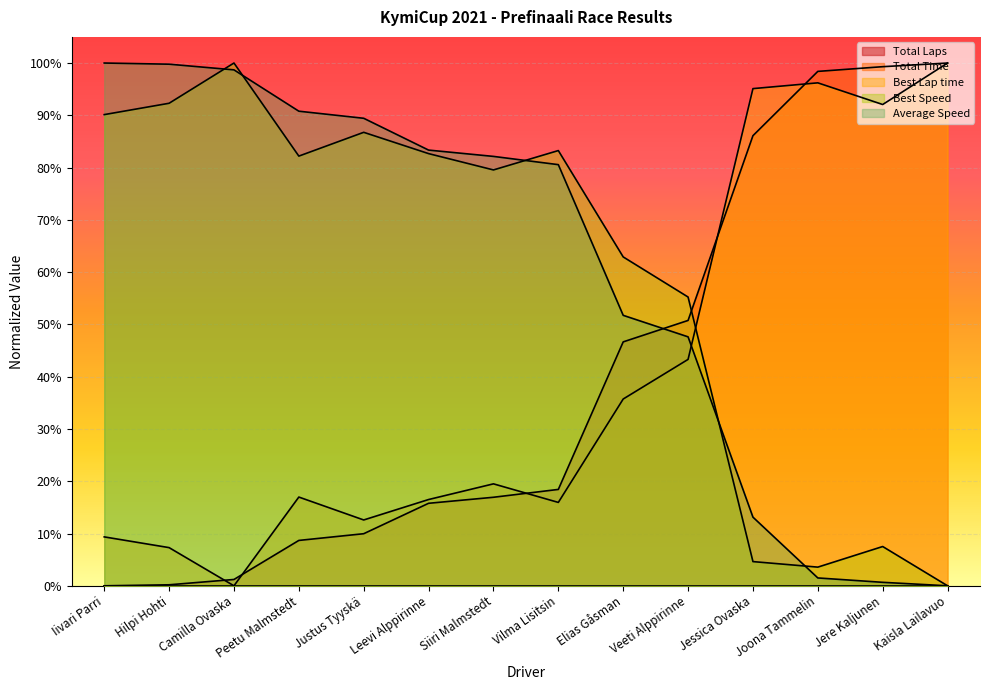

Read the Average Speed value at Vilma Lisitsin.

0.8